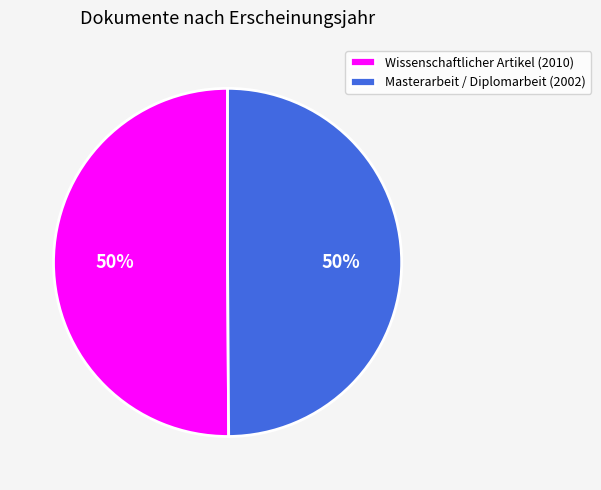

To the nearest percent, what is the combined percentage of Masterarbeit / Diplomarbeit (2002) and Wissenschaftlicher Artikel (2010)?

100%